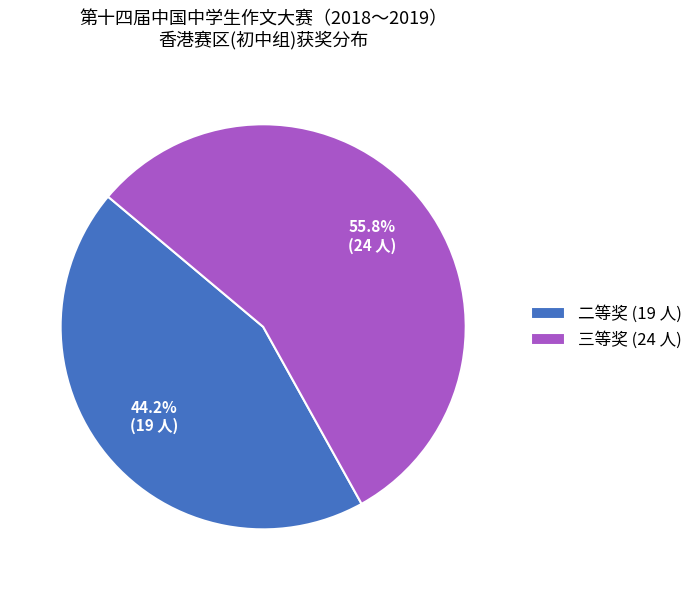

How much of the chart is everything except 二等奖?

55.8%